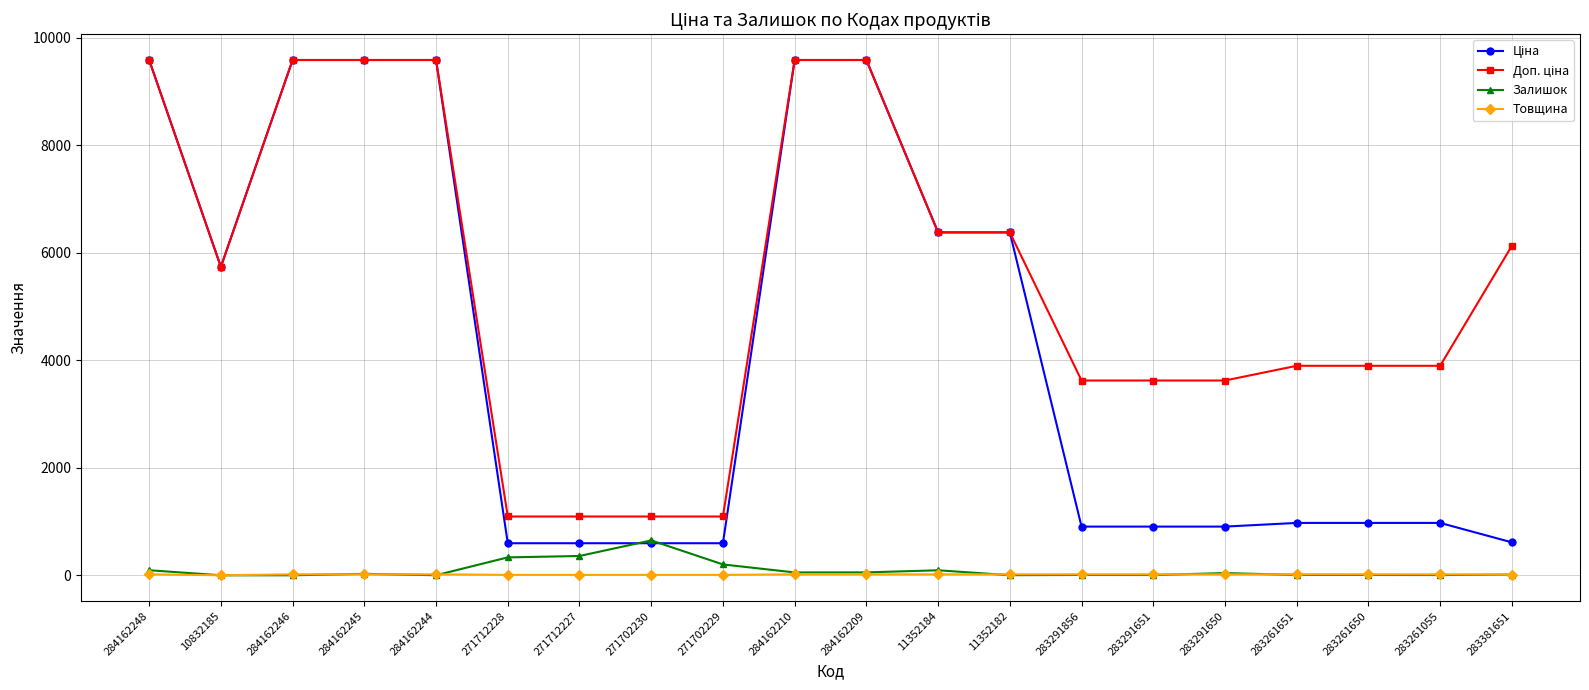

True or false: Товщина has a value of 18.0 at 284162245.

True